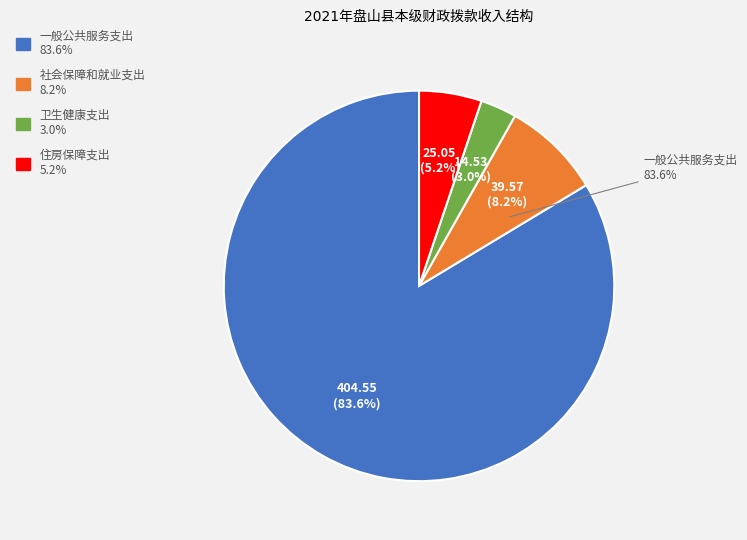

Is there any slice that represents more than half of the pie?

Yes